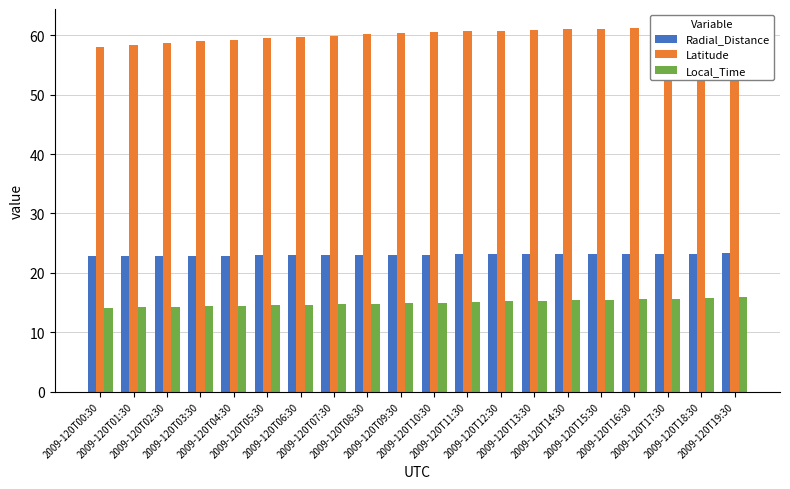

At which category is the sum across all series the highest?

2009-120T19:30